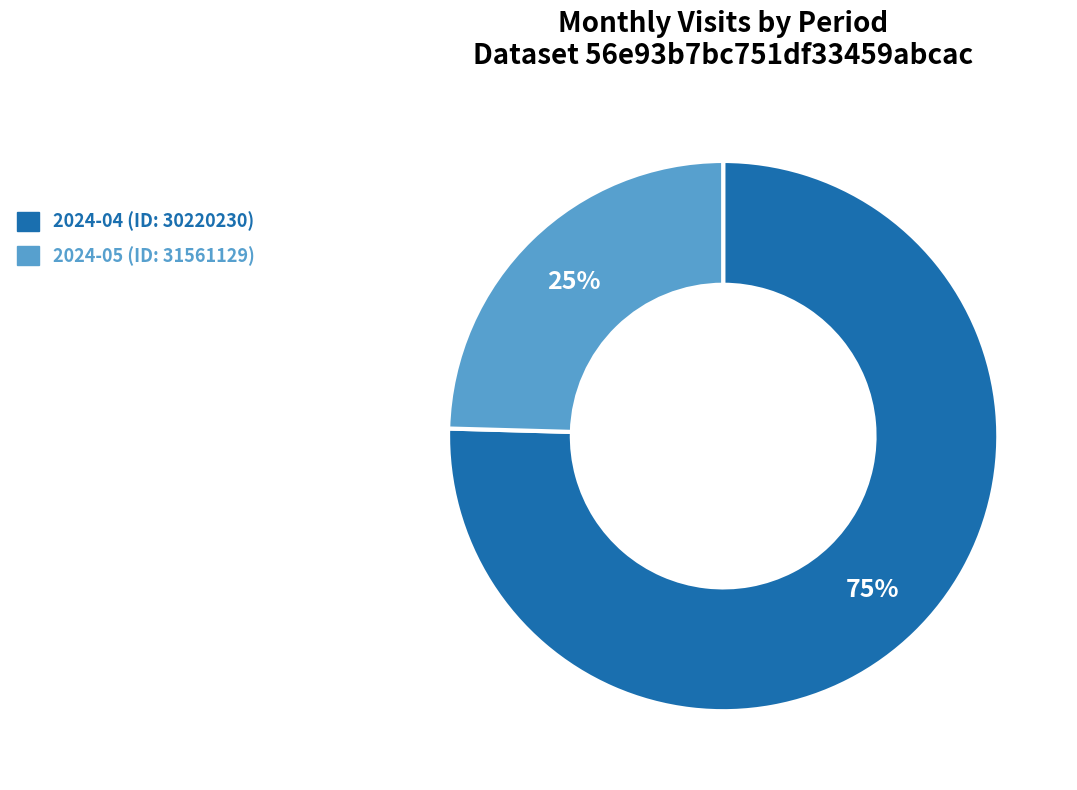

Rank the categories by value from lowest to highest.

2024-05 (ID: 31561129), 2024-04 (ID: 30220230)